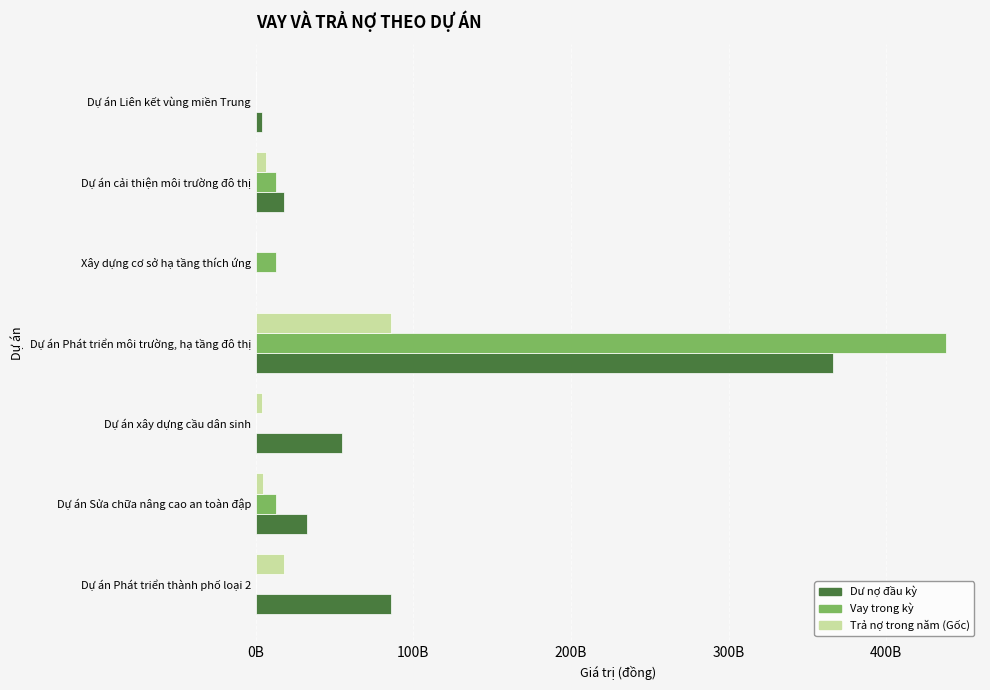

What are all the series names shown in the legend?

Dư nợ đầu kỳ, Vay trong kỳ, Trả nợ trong năm (Gốc)